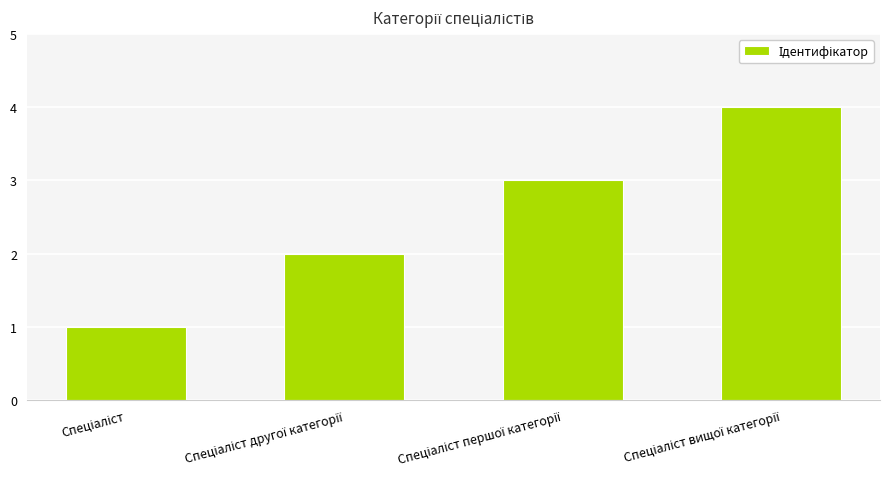

What is the sum of all values?

10